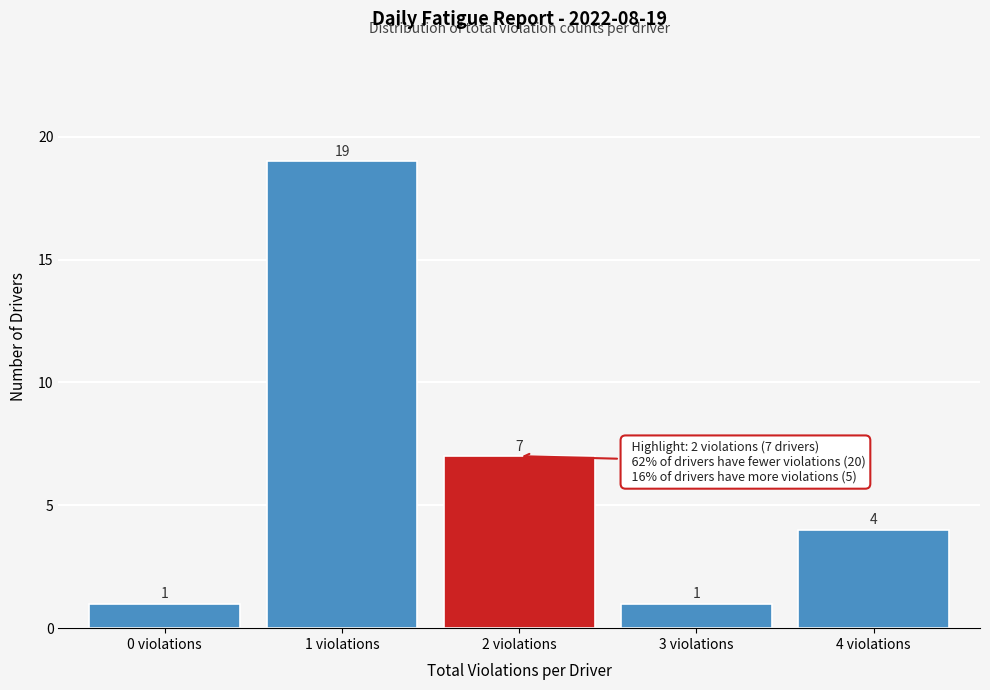

Which range on the x-axis has the tallest bar?

0.5 to 1.5